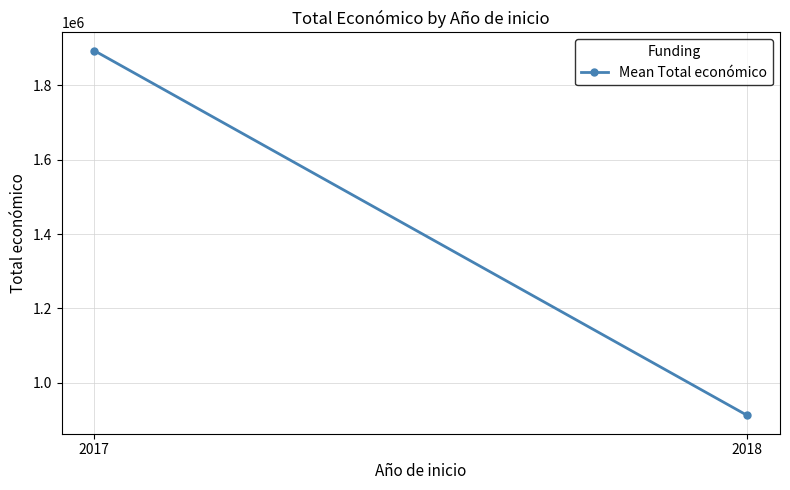

What value does the data have at 2018?

912518.7